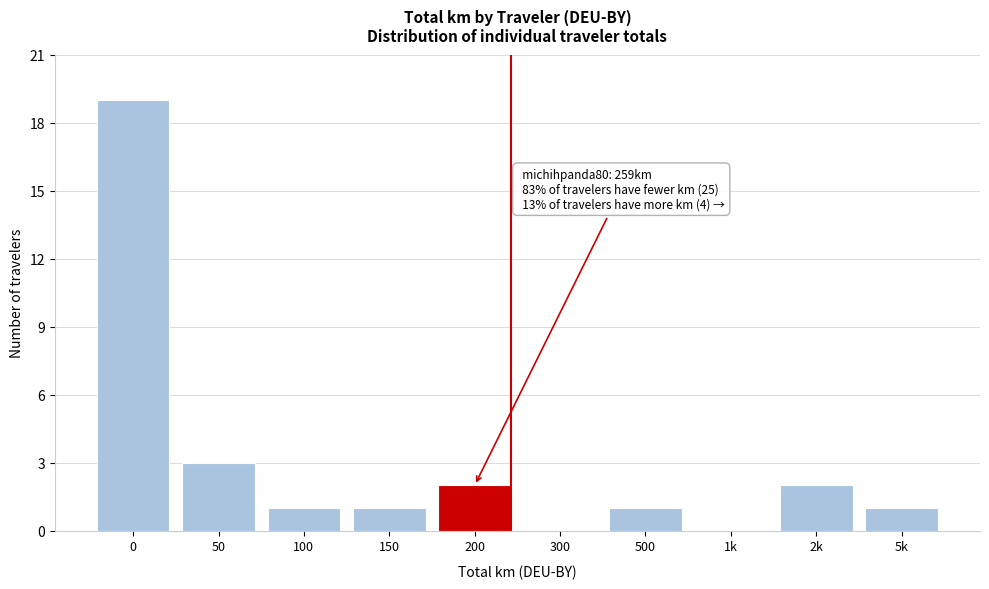

Reading left to right, what are all the values shown in this chart?

0=19	50=3	100=1	150=1	200=2	300=0	500=1	1k=0	2k=2	5k=1